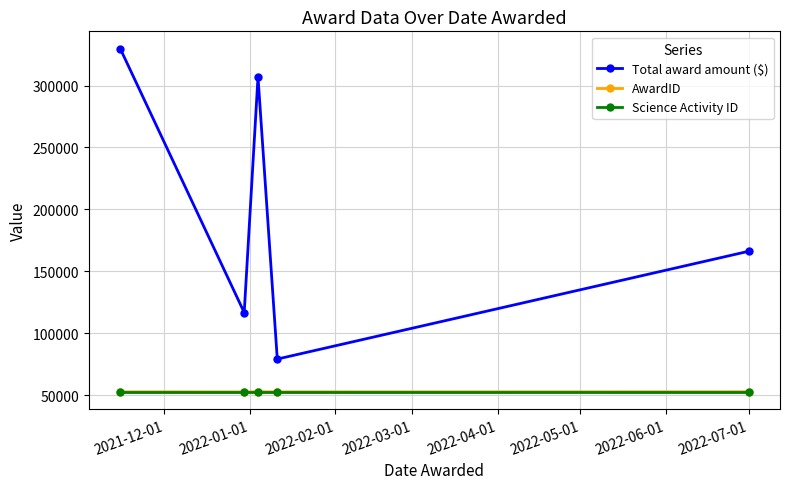

Which series has the largest total across all categories?

Total award amount ($)